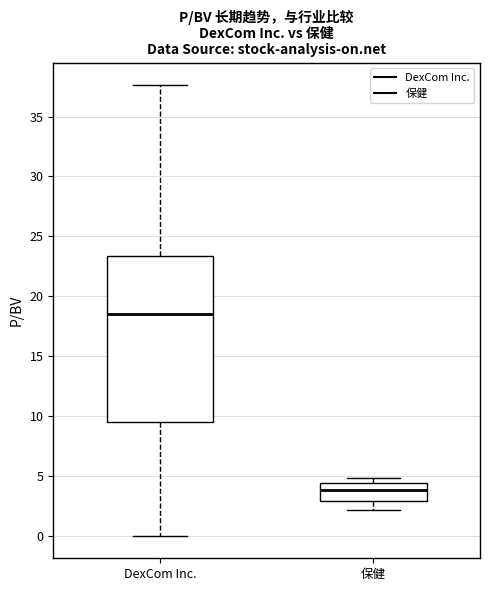

Which box's median line is the highest?

DexCom Inc.